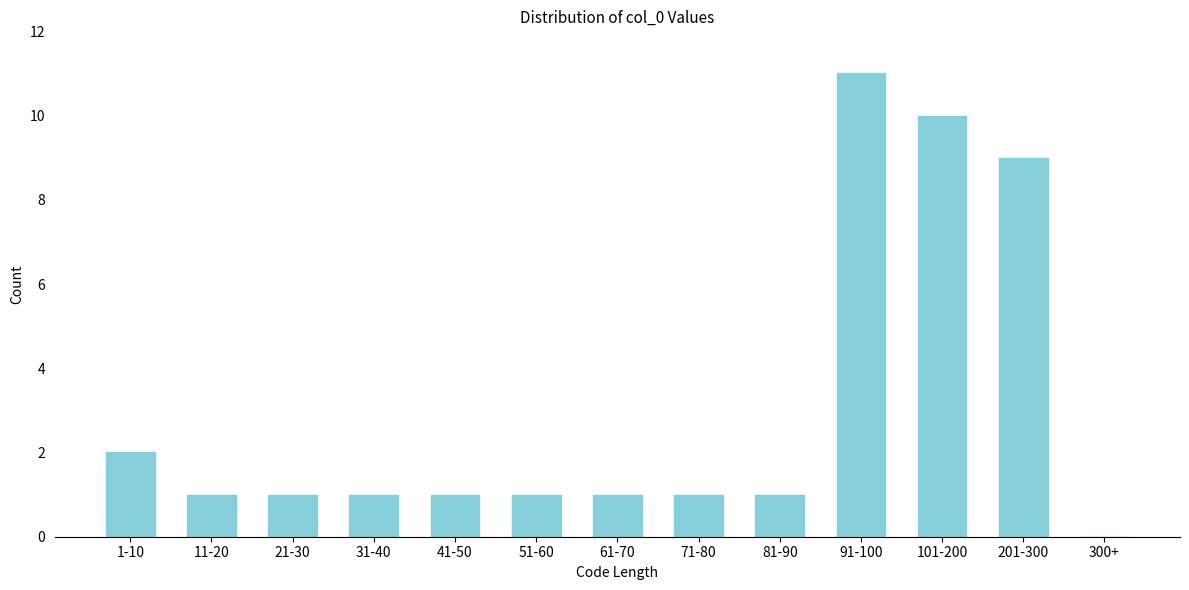

Reading left to right, extract all data points from this chart.

1-10=2	11-20=1	21-30=1	31-40=1	41-50=1	51-60=1	61-70=1	71-80=1	81-90=1	91-100=11	101-200=10	201-300=9	300+=0